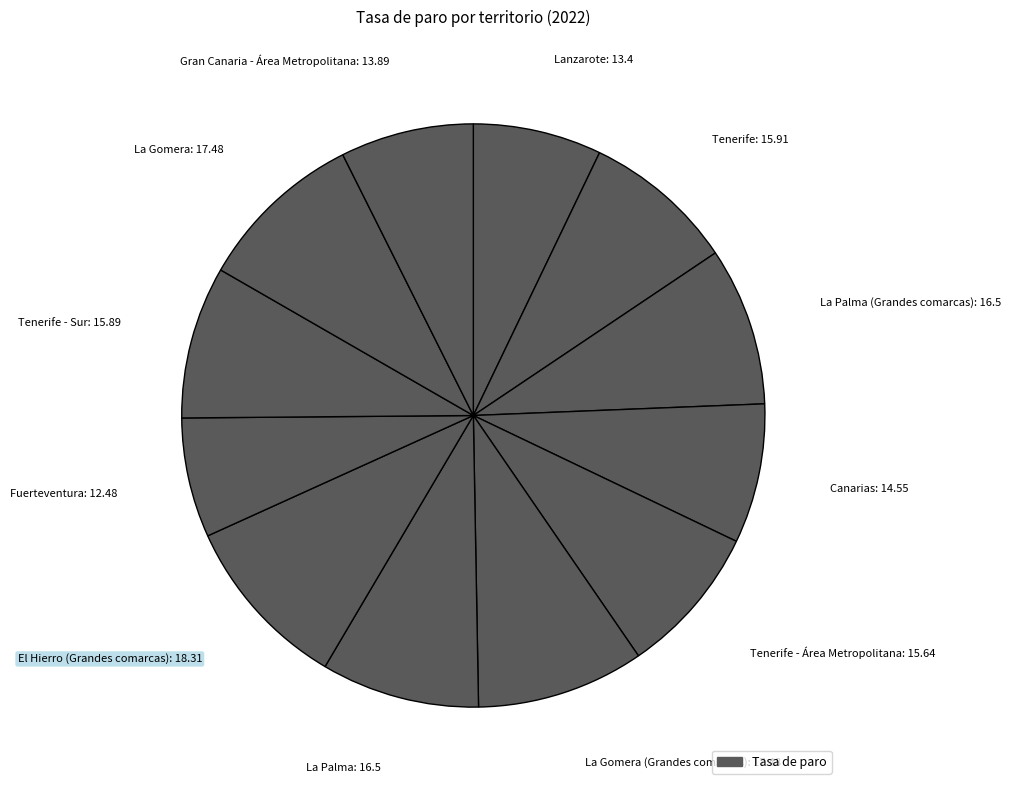

Is it true that El Hierro (Grandes comarcas): 18.31 is 1% of the pie?

False